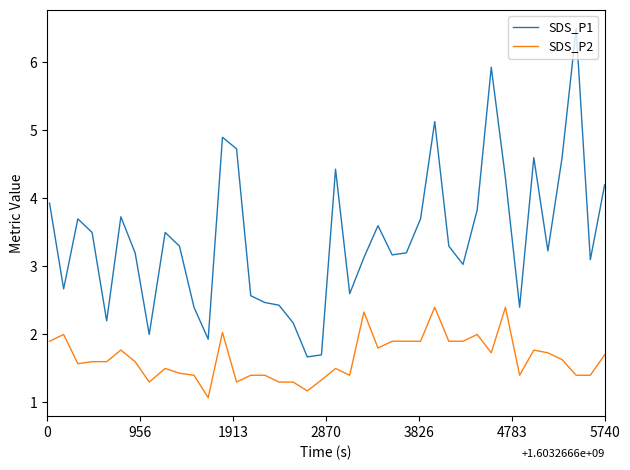

List the series in order of their overall mean, lowest first.

SDS_P2, SDS_P1